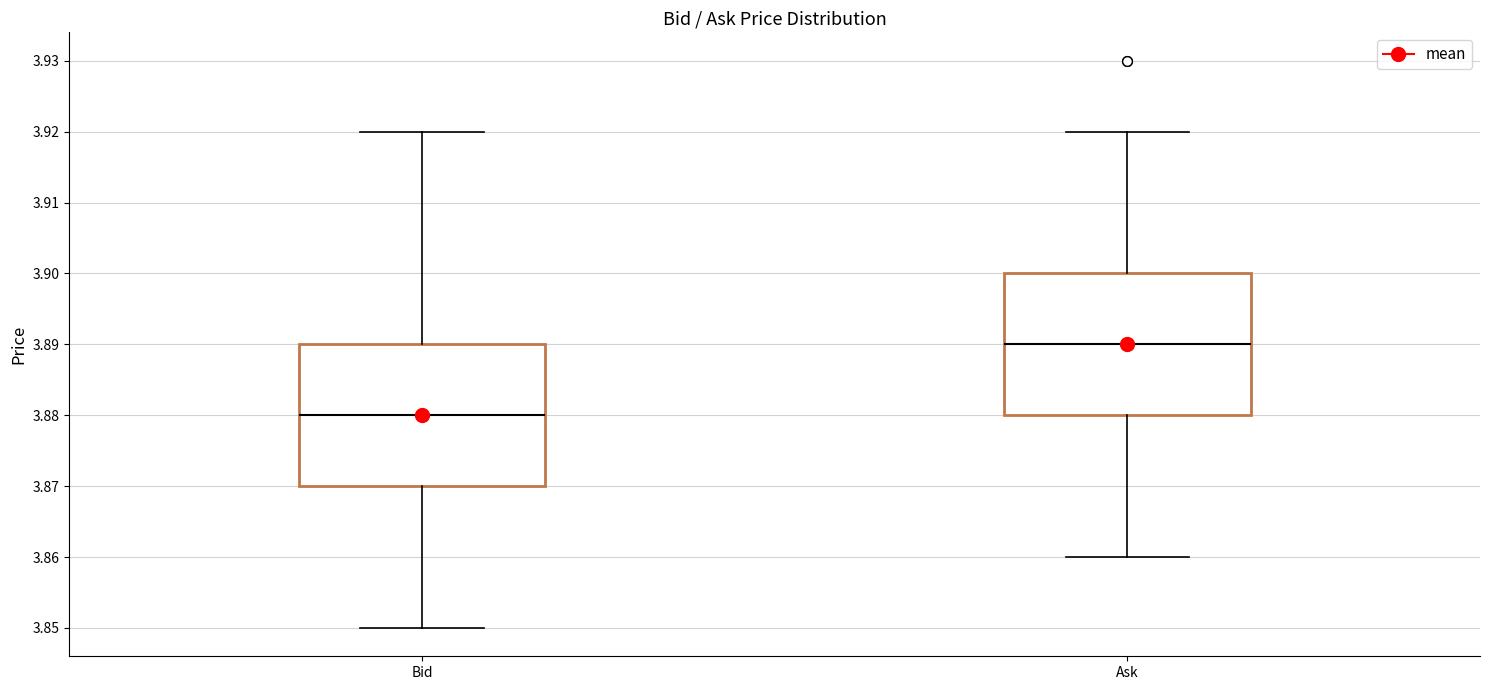

Where does the upper whisker of the box for Ask end on the y-axis? The values are not printed on the chart, so give them approximately, as read against the axis.

3.92